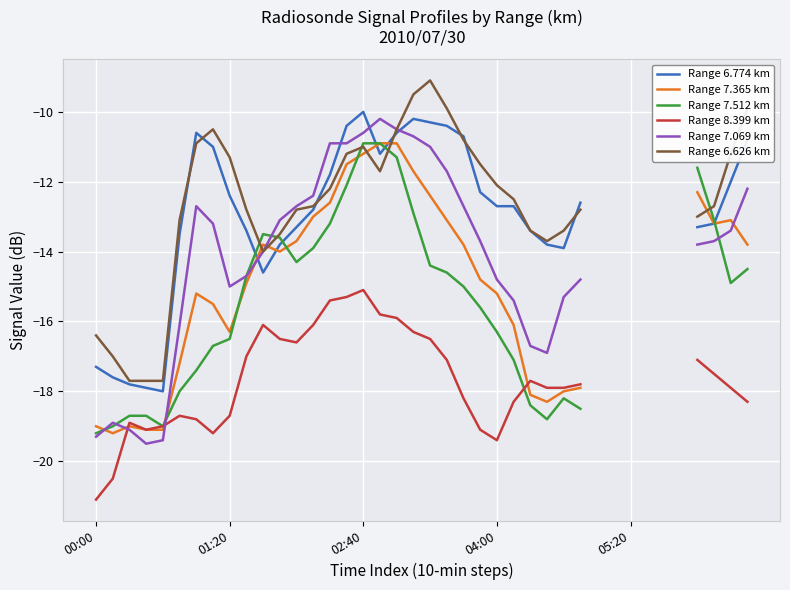

How many categories are shown in the chart?

40